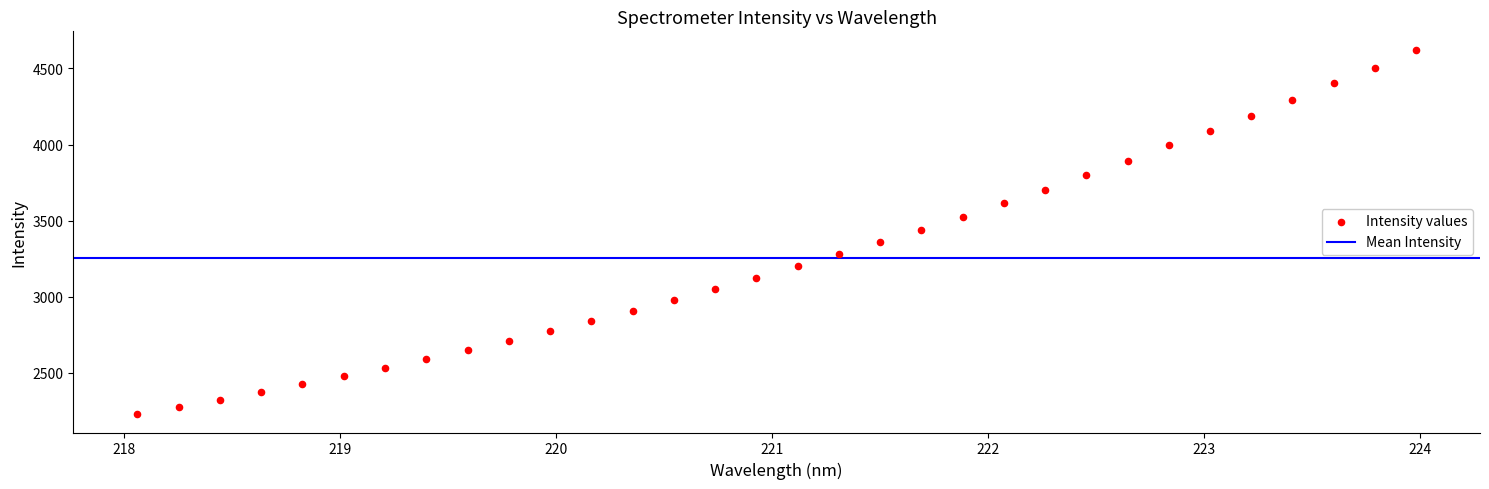

What is the range of Y values (max minus min)?

2397.0